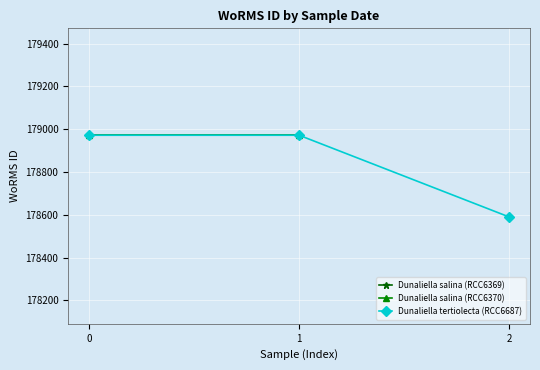

What is the value of the Dunaliella tertiolecta (RCC6687) point at the 3rd from the left?

178590